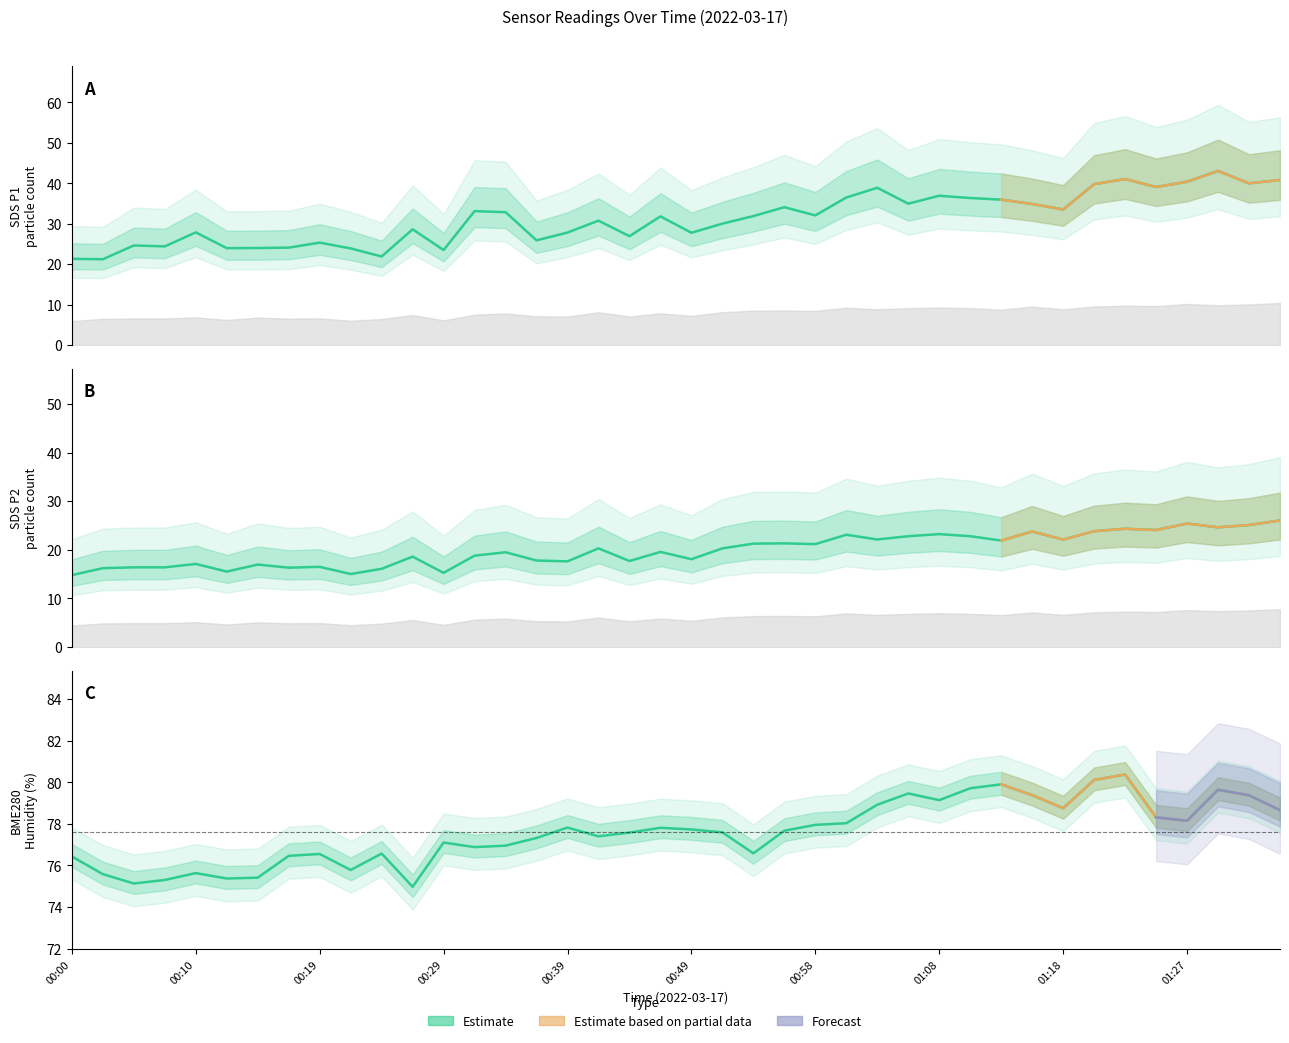

What is the spread (max minus min) of values at 00:32?

58.1